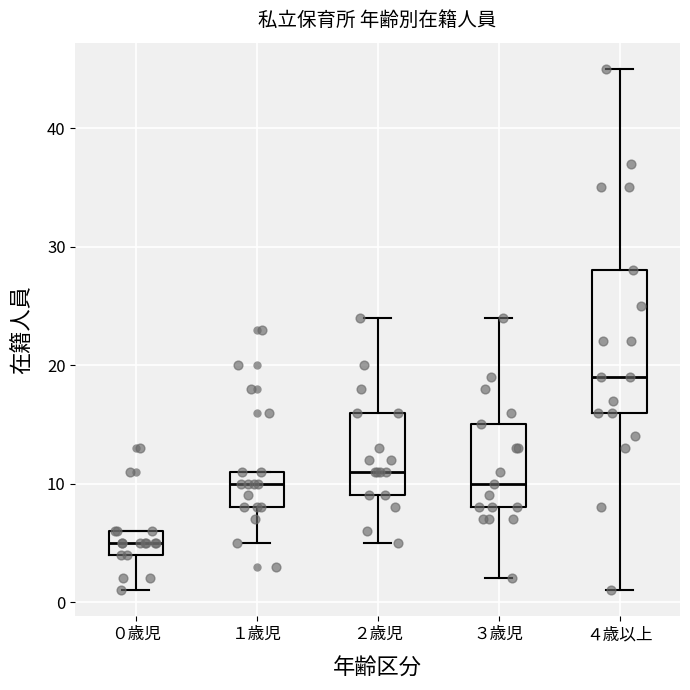

Which box is the tallest, from its lower edge to its upper edge?

４歳以上